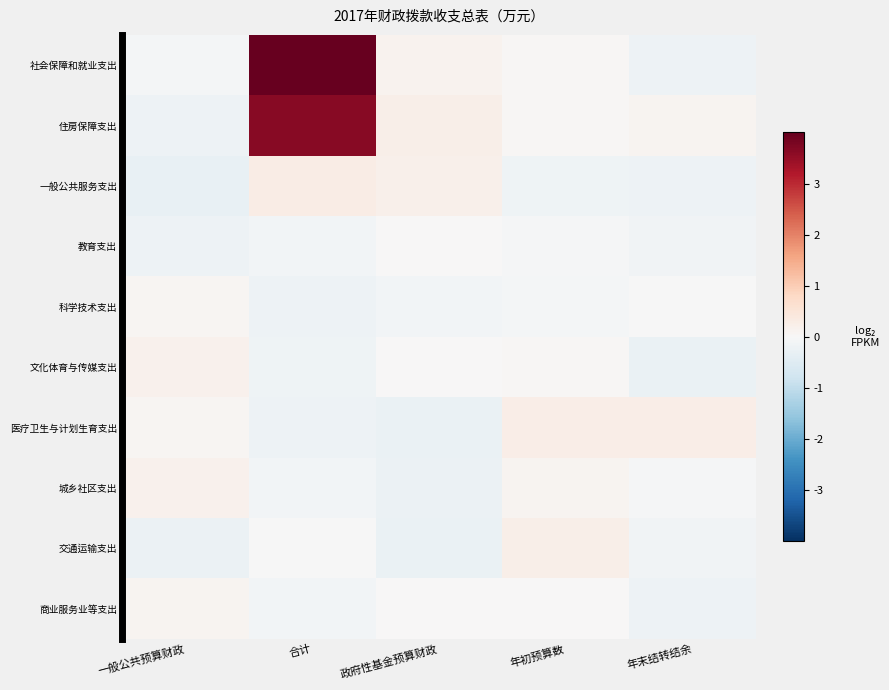

Reading right to left, extract all data points from this chart.

社会保障和就业支出: 年末结转结余=-0.2	年初预算数=0.1	政府性基金预算财政=0.1	合计=7.3	一般公共预算财政=-0.1
住房保障支出: 年末结转结余=0.1	年初预算数=0.1	政府性基金预算财政=0.2	合计=3.6	一般公共预算财政=-0.2
一般公共服务支出: 年末结转结余=-0.2	年初预算数=-0.2	政府性基金预算财政=0.2	合计=0.3	一般公共预算财政=-0.3
教育支出: 年末结转结余=-0.1	年初预算数=-0.0	政府性基金预算财政=0.0	合计=-0.1	一般公共预算财政=-0.2
科学技术支出: 年末结转结余=-0.0	年初预算数=-0.1	政府性基金预算财政=-0.1	合计=-0.2	一般公共预算财政=0.1
文化体育与传媒支出: 年末结转结余=-0.3	年初预算数=0.1	政府性基金预算财政=0.0	合计=-0.2	一般公共预算财政=0.2
医疗卫生与计划生育支出: 年末结转结余=0.3	年初预算数=0.3	政府性基金预算财政=-0.3	合计=-0.2	一般公共预算财政=0.1
城乡社区支出: 年末结转结余=-0.0	年初预算数=0.1	政府性基金预算财政=-0.2	合计=-0.1	一般公共预算财政=0.2
交通运输支出: 年末结转结余=-0.1	年初预算数=0.2	政府性基金预算财政=-0.3	合计=-0.0	一般公共预算财政=-0.2
商业服务业等支出: 年末结转结余=-0.2	年初预算数=0.0	政府性基金预算财政=0.0	合计=-0.1	一般公共预算财政=0.1